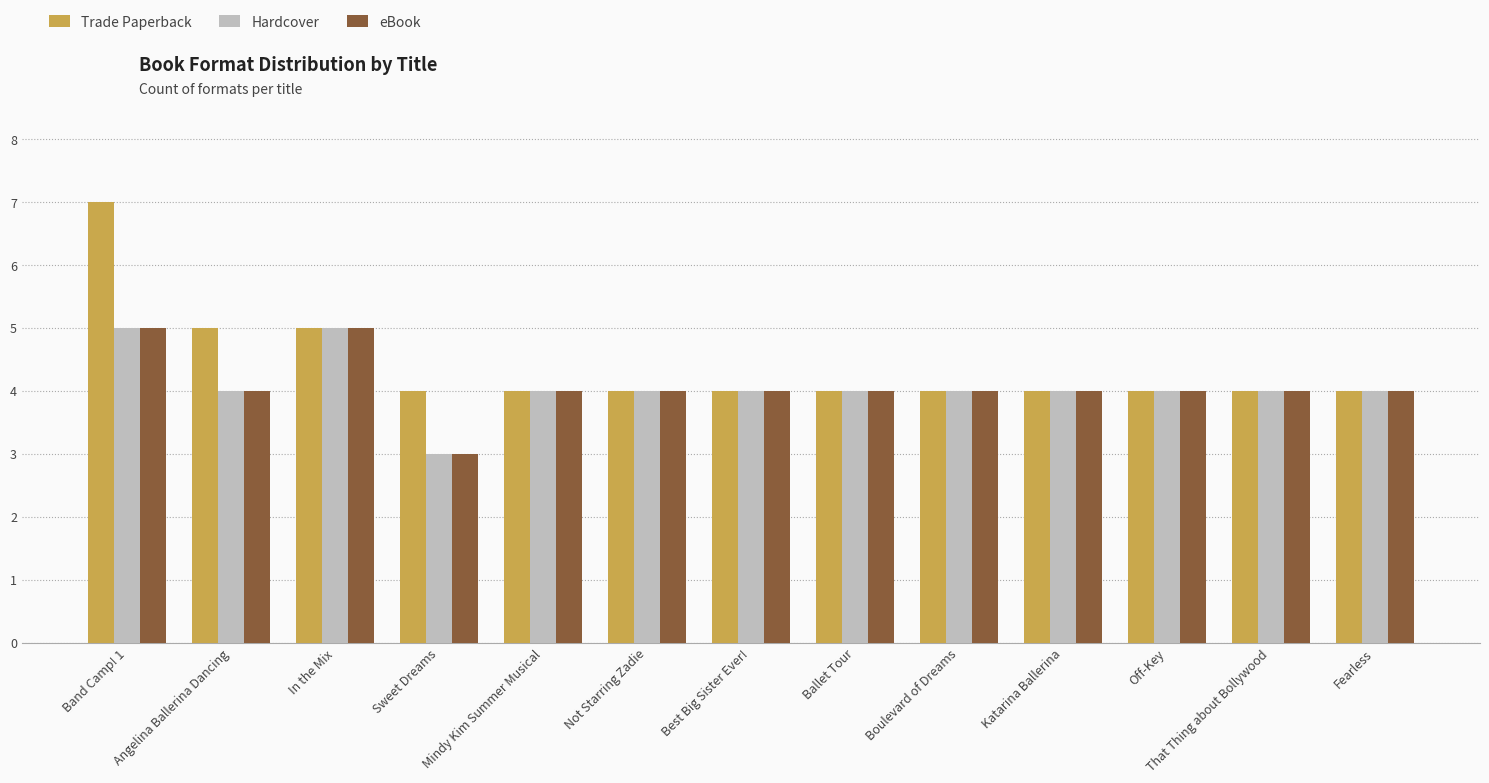

How many data points does each series have?

13